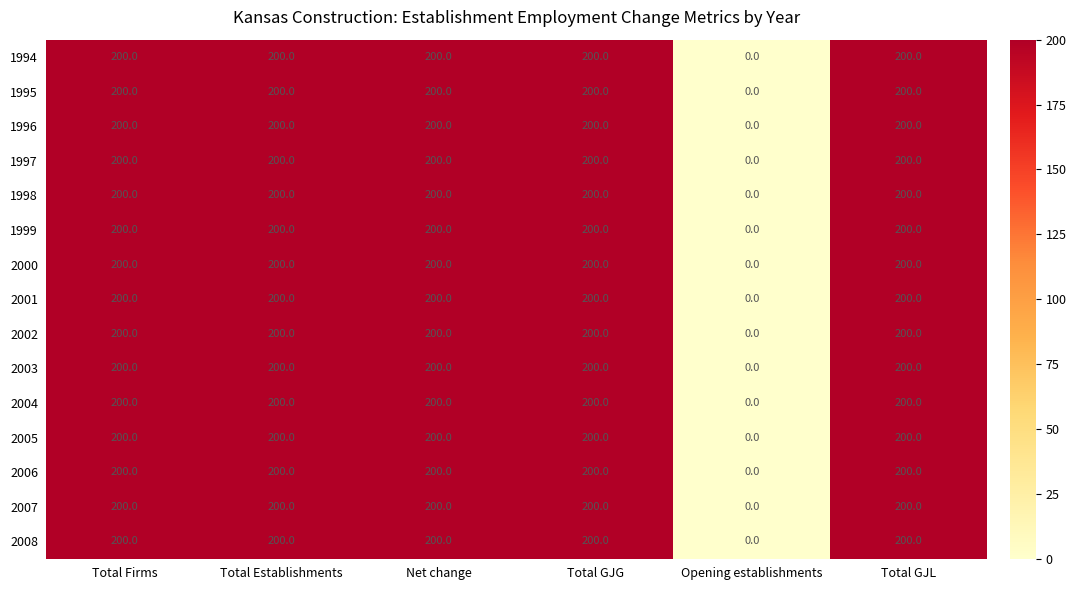

What is the approximate value of 2003 at Total Firms?

200